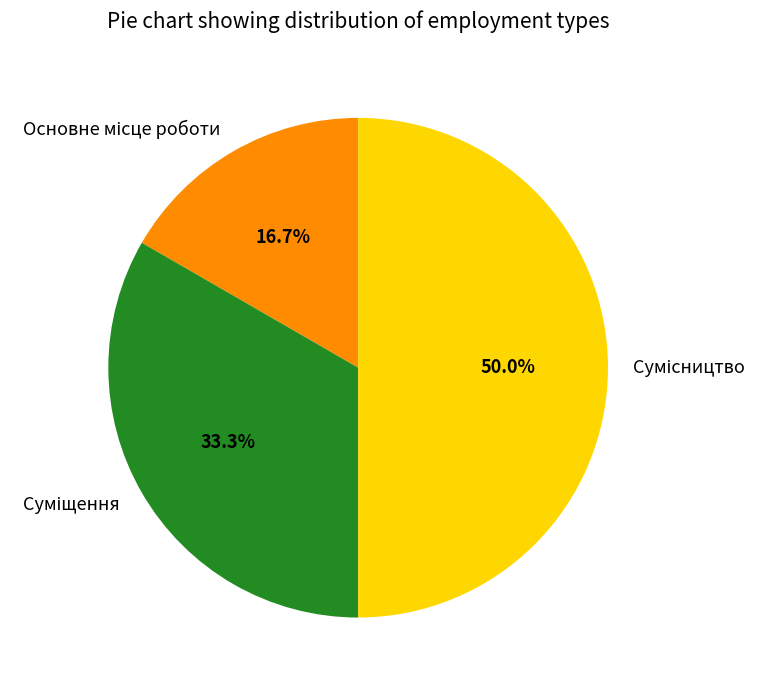

To the nearest percent, what is the combined percentage of Сумісництво and Суміщення?

83%